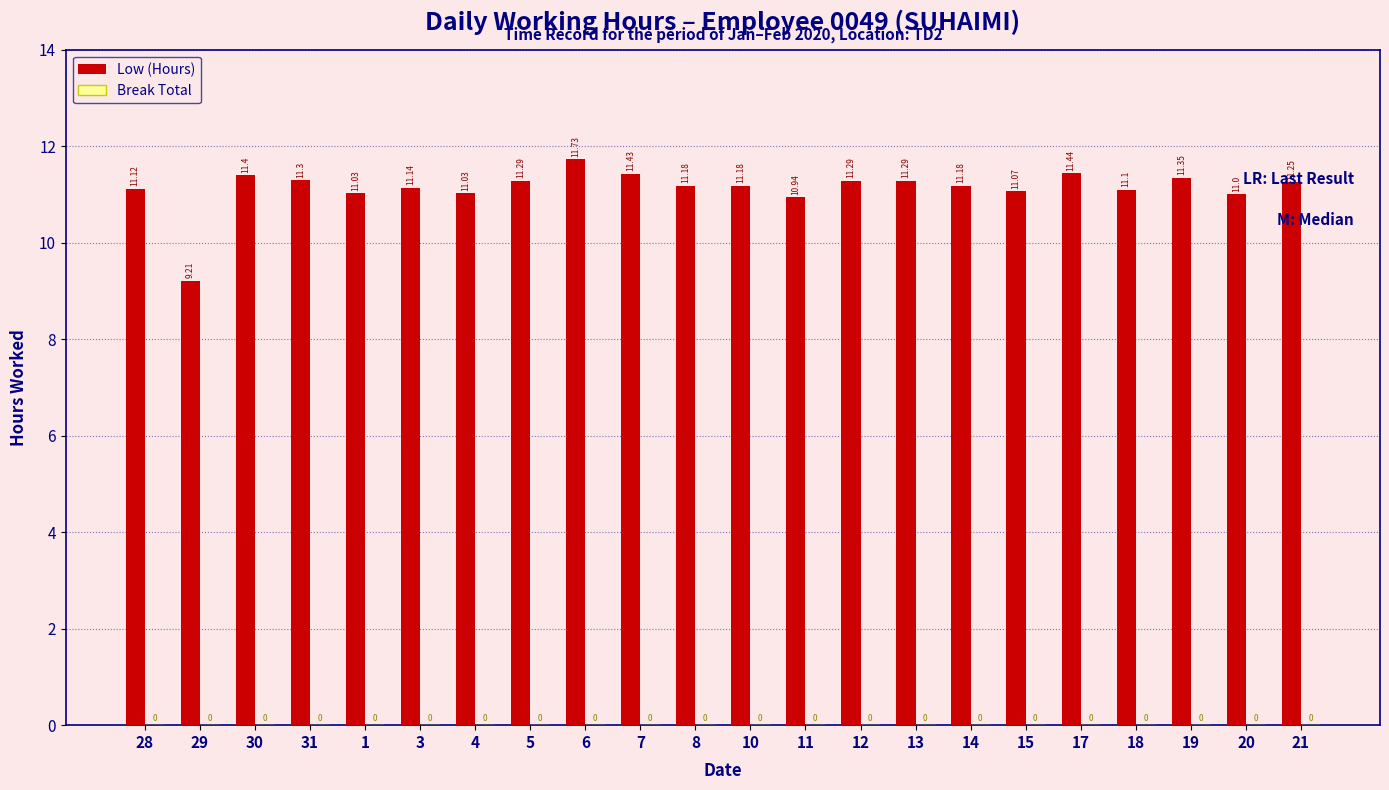

What is the ratio of the value at 14 to the value at 1?

1.0